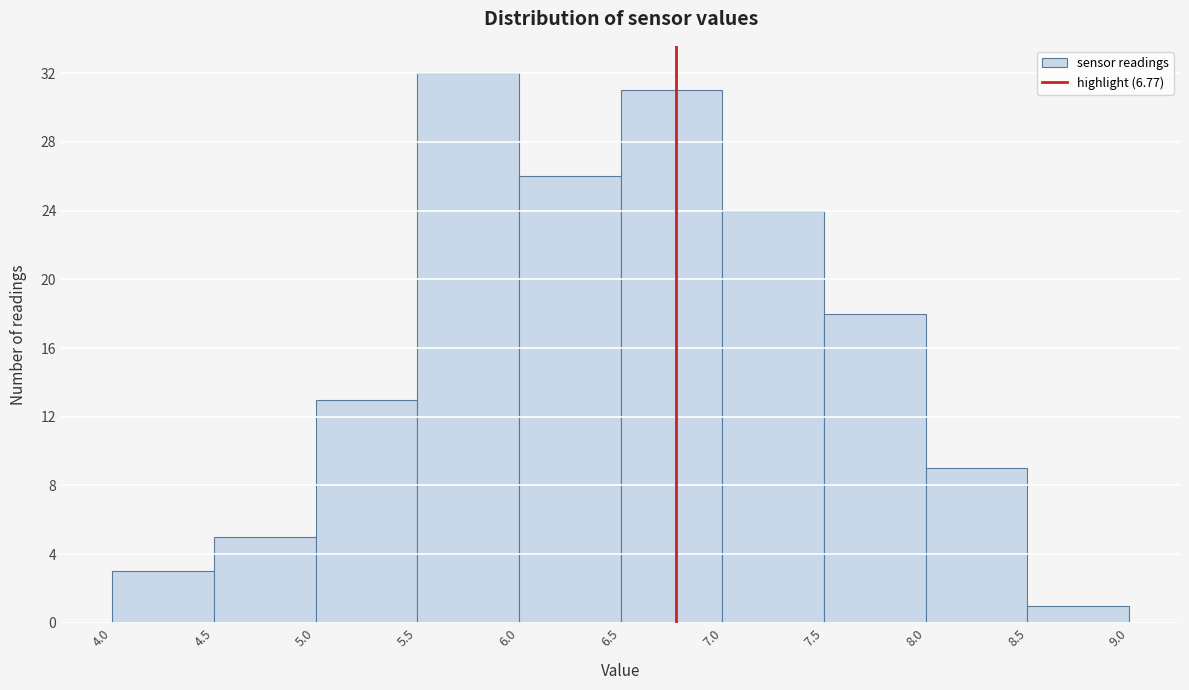

Over which range of the x-axis is the bar tallest?

5.5 to 6.0